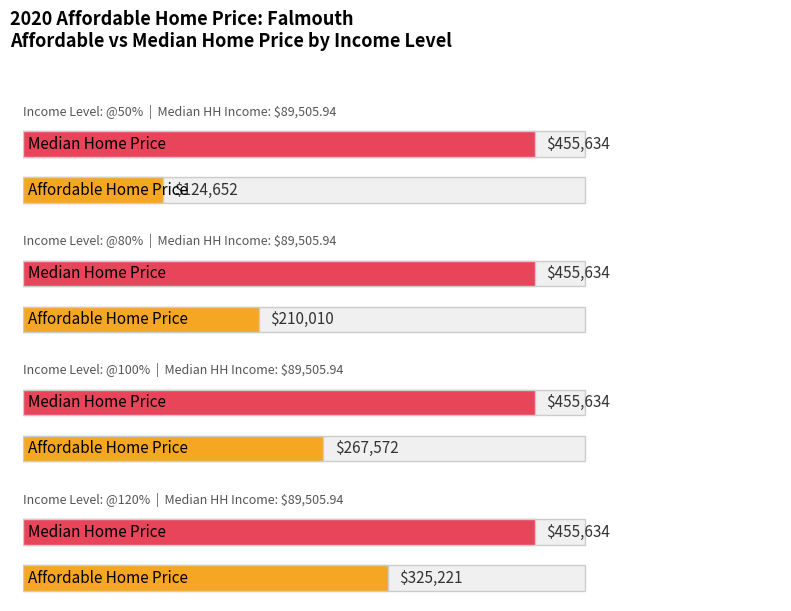

Reading left to right, what are all the values shown in this chart?

@50%: Affordable Home Price=124652.1	Median Home Price=455634.2
@80%: Affordable Home Price=210010.0	Median Home Price=455634.2
@100%: Affordable Home Price=267571.5	Median Home Price=455634.2
@120%: Affordable Home Price=325221.3	Median Home Price=455634.2